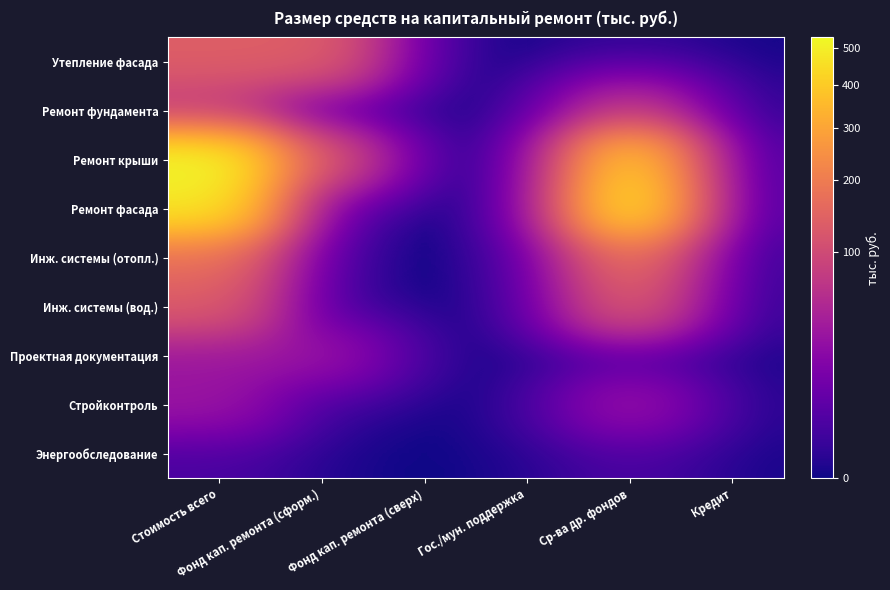

At how many categories does at least one series exceed 339?

2